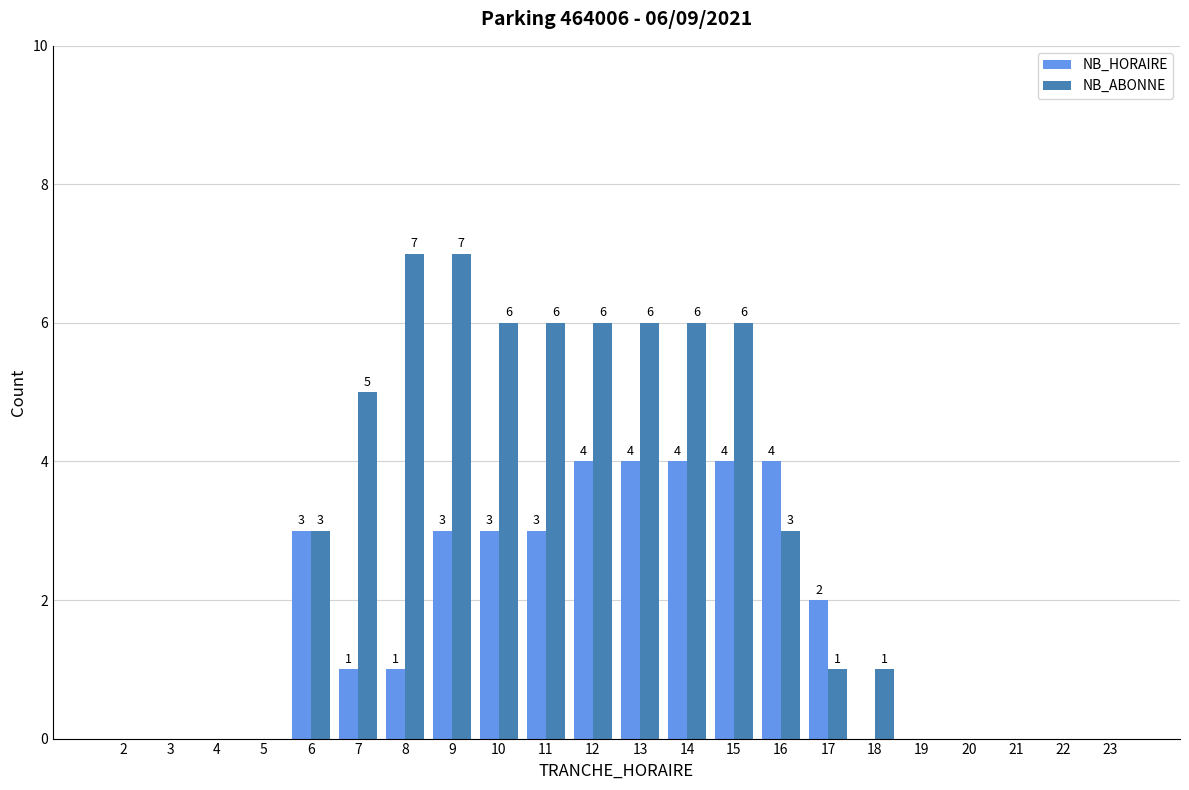

What is the average value of the NB_HORAIRE series?

2